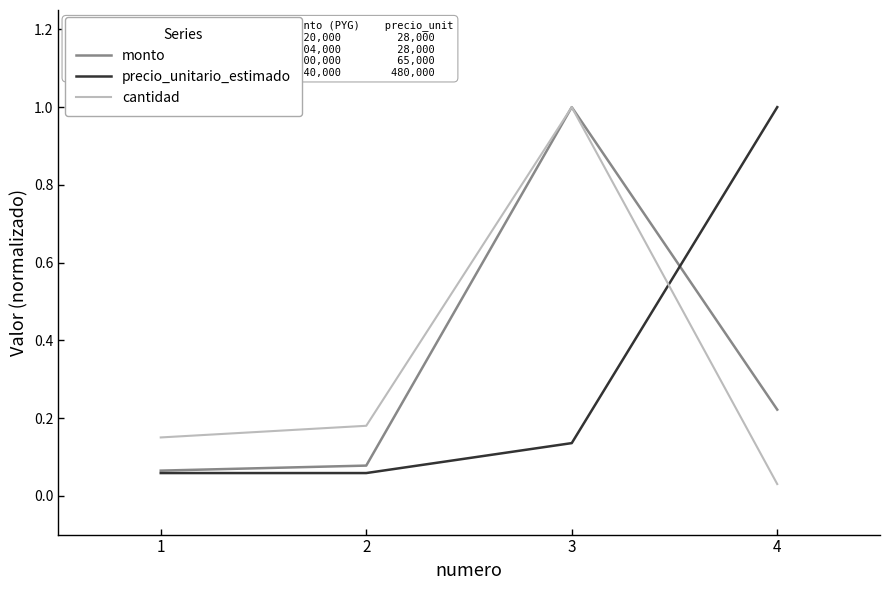

Which category has the lowest value across all series?

4